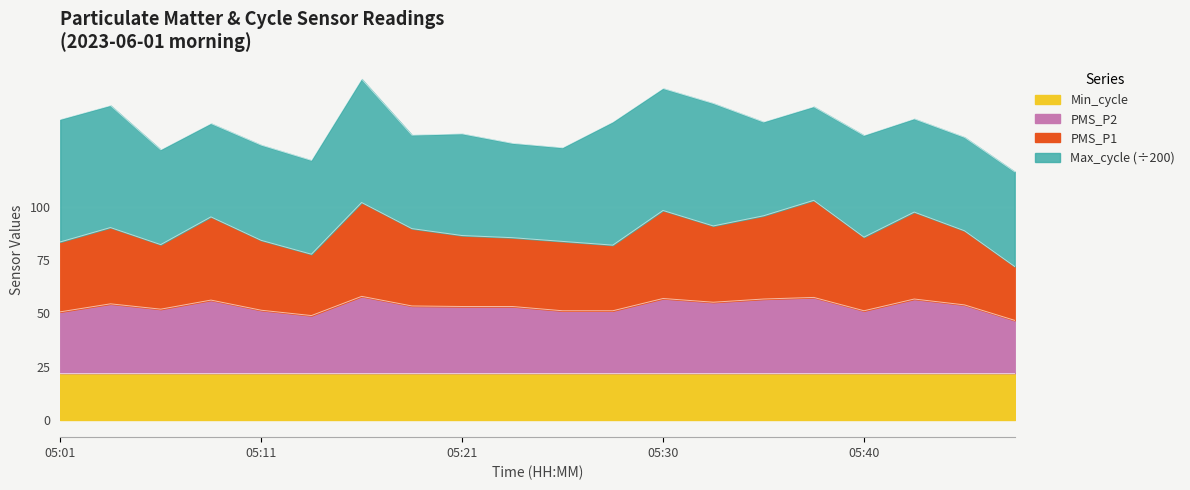

Between 05:13 and 05:26, which series saw the biggest shift?

PMS_P1